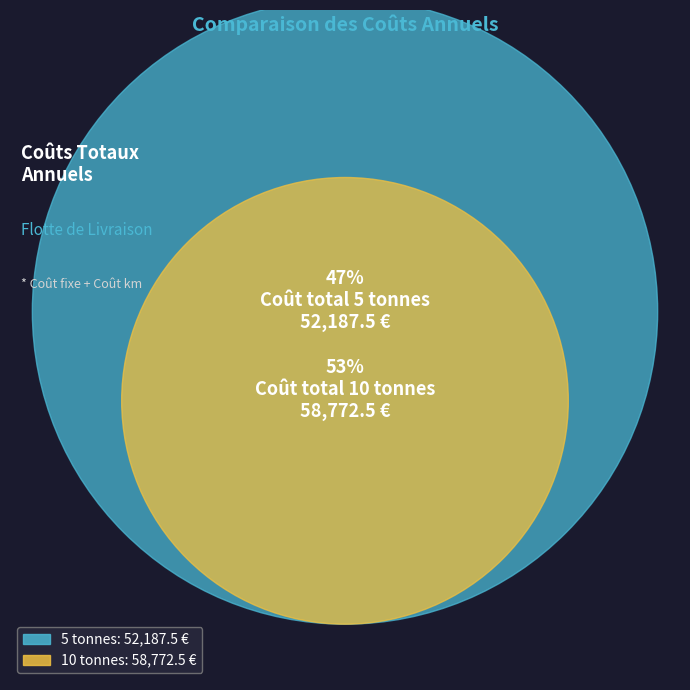

Which category accounts for the majority?

10 tonnes